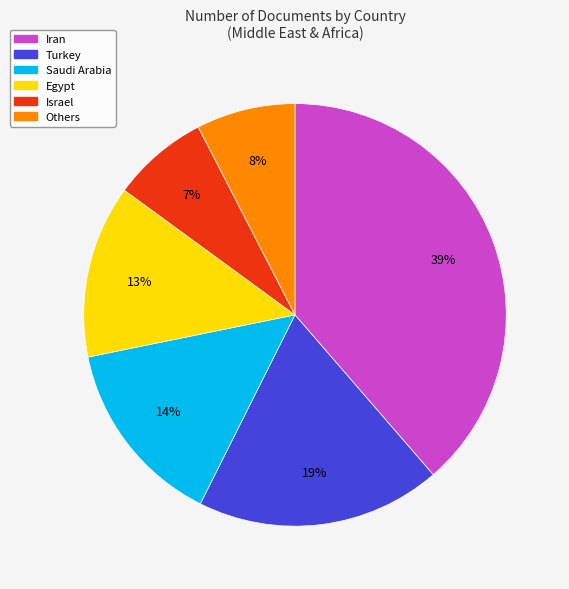

Does any single category account for the majority?

No